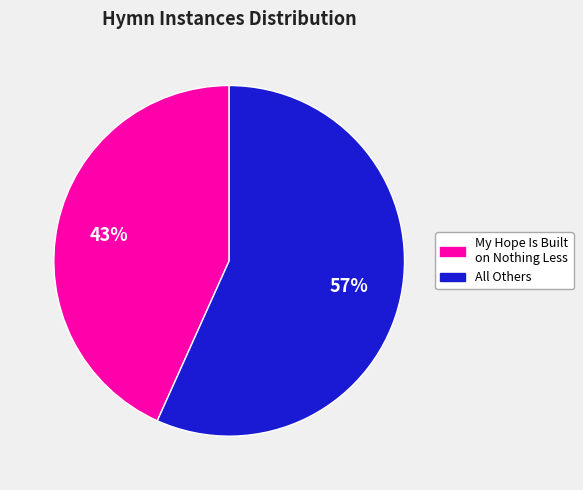

Is there any slice that represents more than half of the pie?

Yes